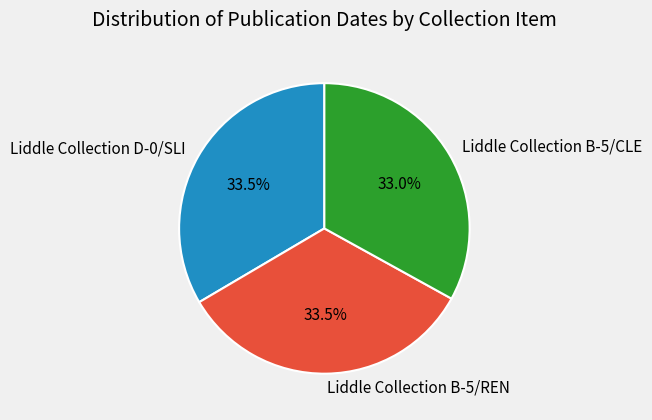

What percentage is the Liddle Collection B-5/CLE slice, to the nearest percent?

33%